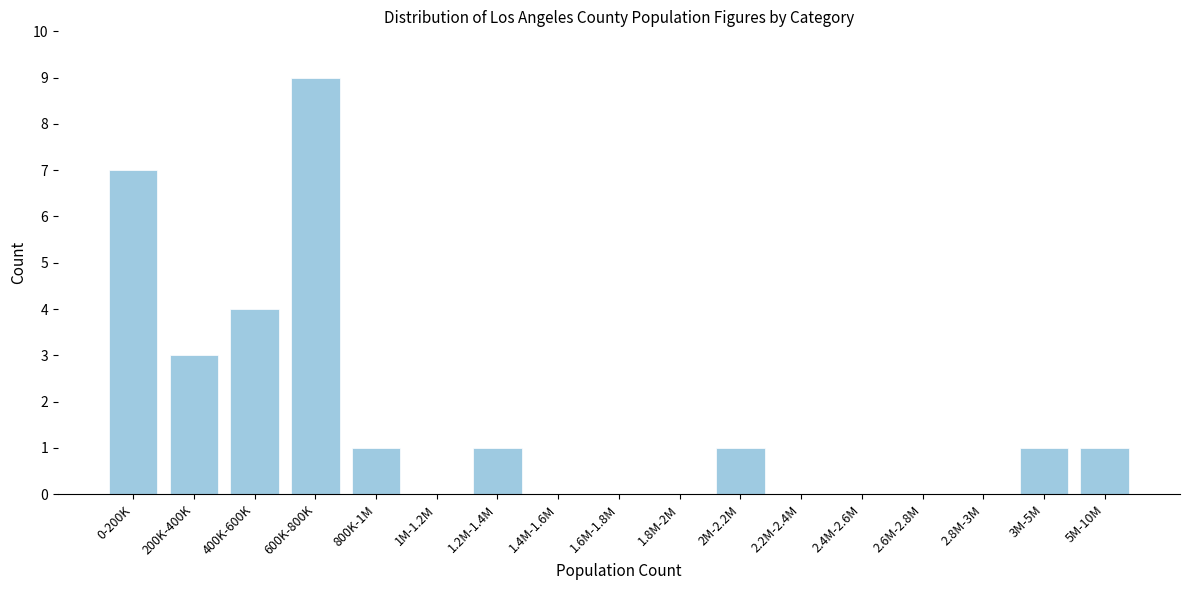

Reading left to right, what are all the values shown in this chart?

0-200K=7	200K-400K=3	400K-600K=4	600K-800K=9	800K-1M=1	1M-1.2M=0	1.2M-1.4M=1	1.4M-1.6M=0	1.6M-1.8M=0	1.8M-2M=0	2M-2.2M=1	2.2M-2.4M=0	2.4M-2.6M=0	2.6M-2.8M=0	2.8M-3M=0	3M-5M=1	5M-10M=1